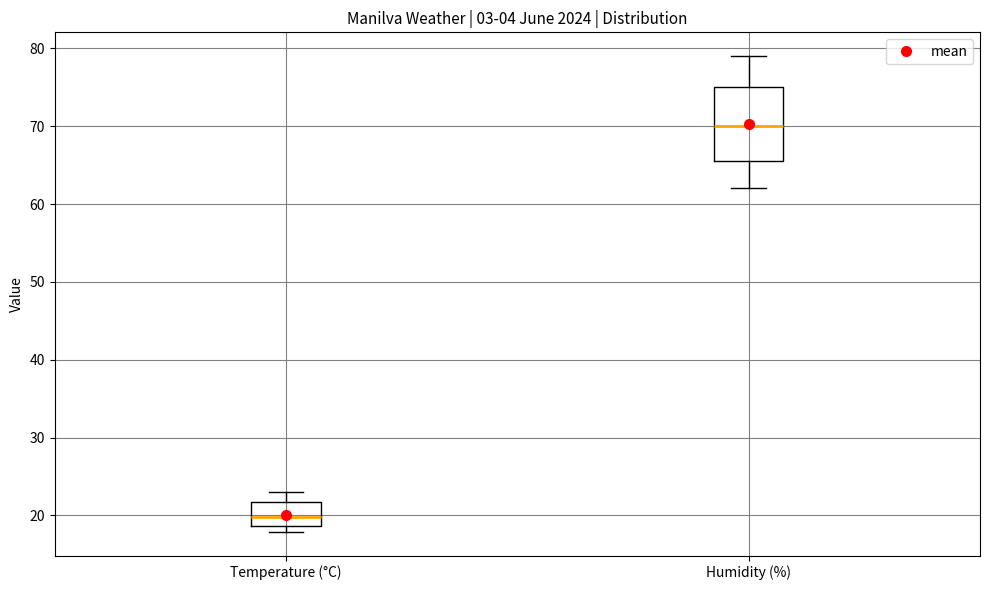

Reading left to right, transcribe this box plot: for each box, give where its median line is, the range the box spans, and where its two whiskers end, as read against the y-axis. The values are not printed on the chart, so give them approximately, as read against the axis.

Temperature (°C): median 20, box 19 to 22, whiskers 18 to 23
Humidity (%): median 70, box 66 to 75, whiskers 62 to 79